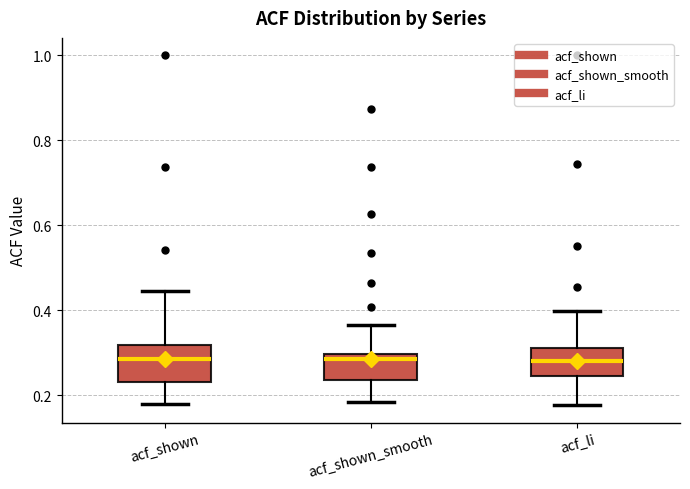

Reading left to right, transcribe this box plot: for each box, give where its median line is, the range the box spans, and where its two whiskers end, as read against the y-axis. The values are not printed on the chart, so give them approximately, as read against the axis.

acf_shown: median 0.28, box 0.24 to 0.32, whiskers 0.18 to 0.44
acf_shown_smooth: median 0.28, box 0.24 to 0.30, whiskers 0.18 to 0.36
acf_li: median 0.28, box 0.24 to 0.32, whiskers 0.18 to 0.40